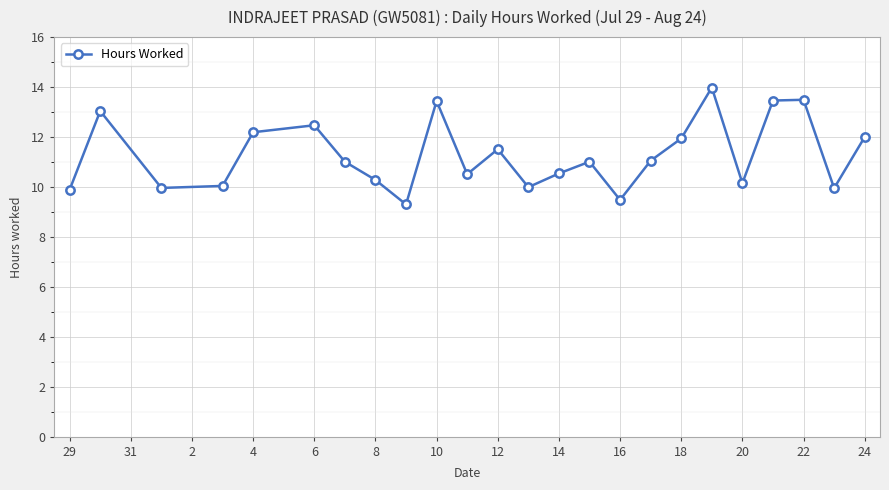

What is the smallest value displayed?

9.3